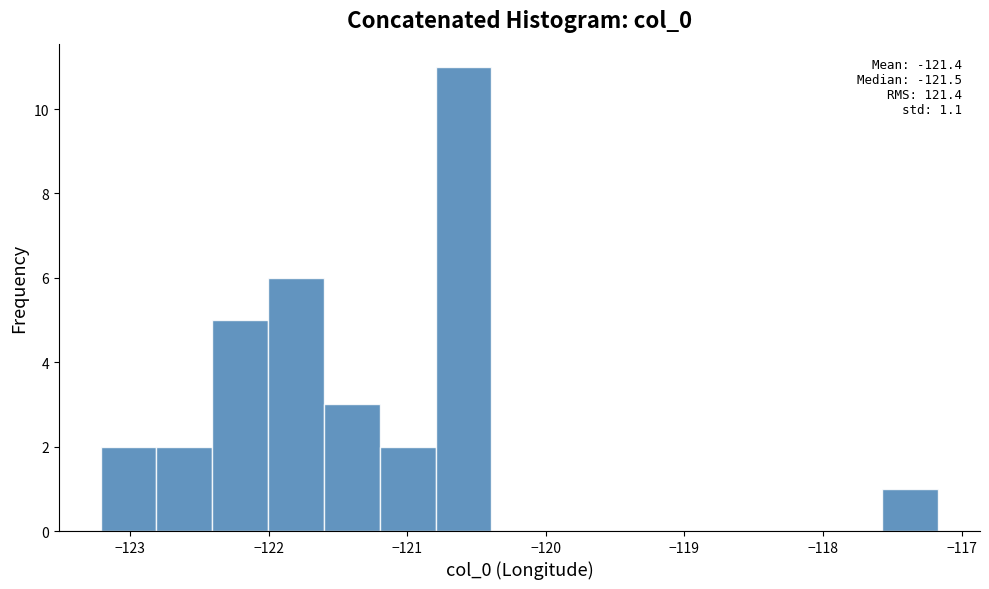

Over which range of the x-axis is the bar tallest?

-120.8 to -120.4